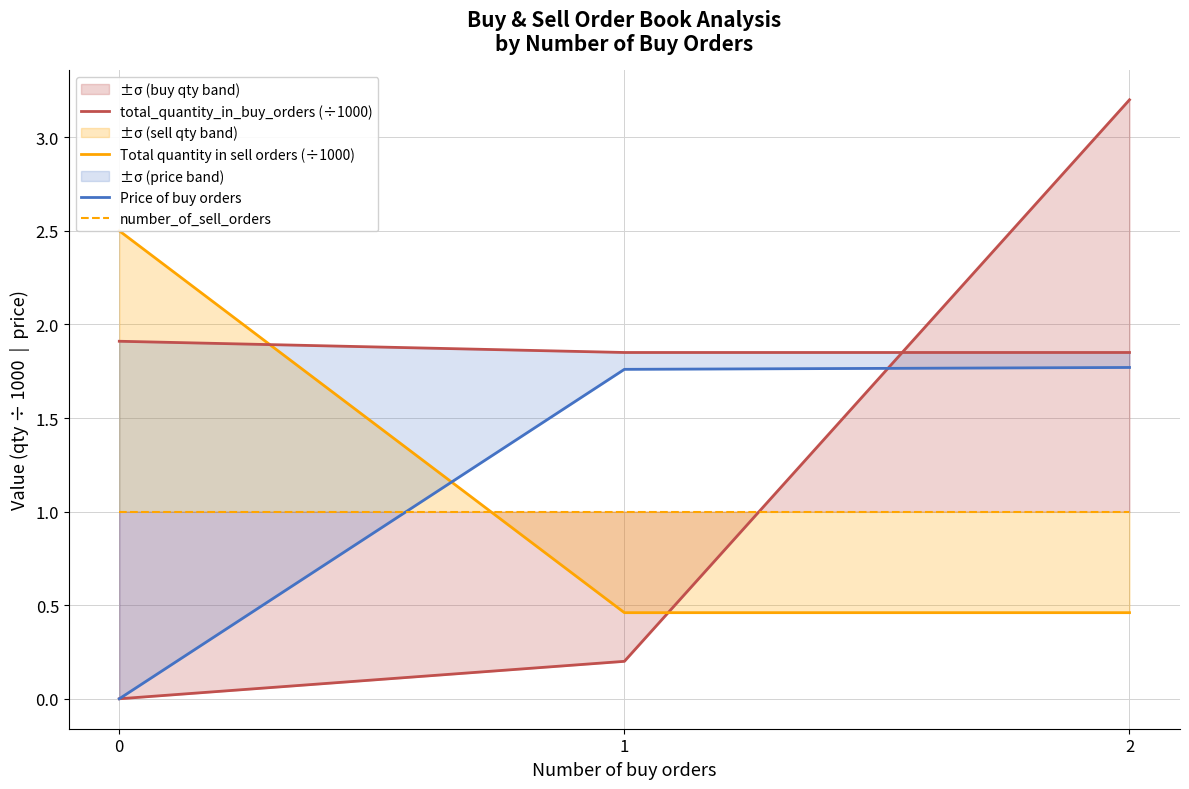

Which has a higher value, 1 or 2?

2